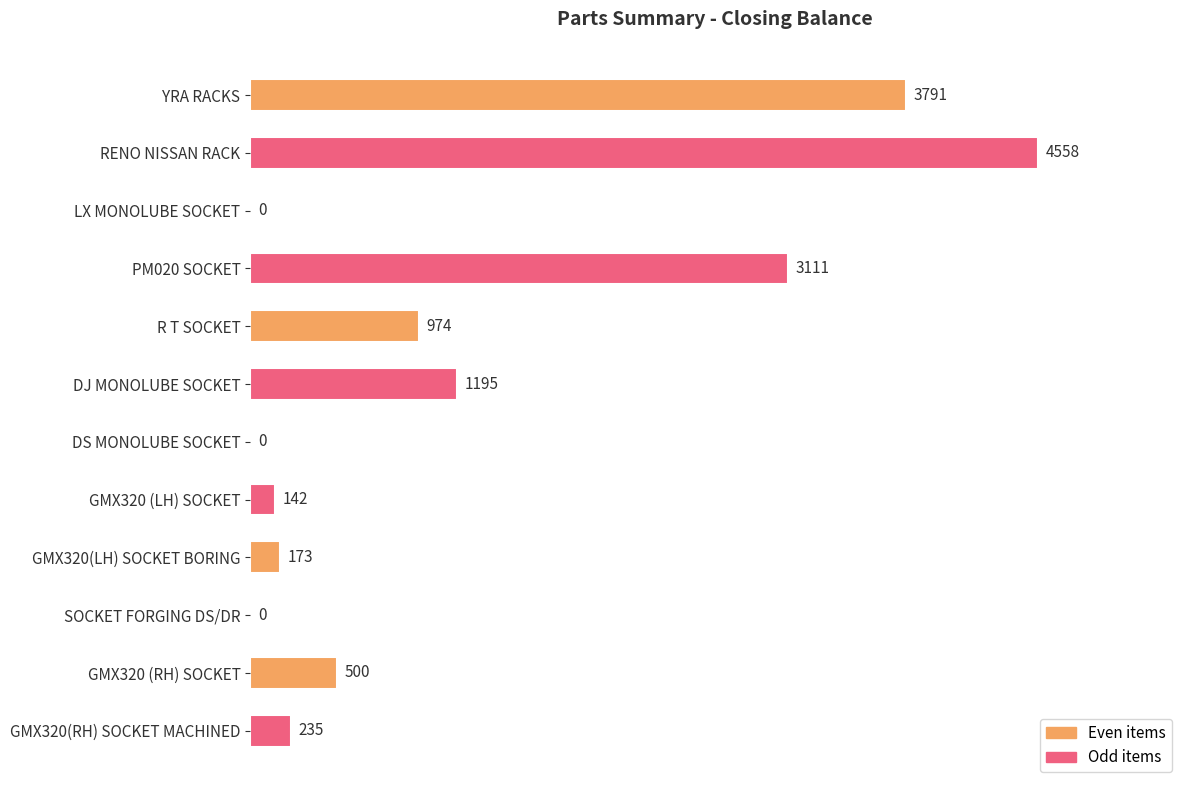

What is the sum of the values at GMX320(RH) SOCKET MACHINED and LX MONOLUBE SOCKET?

235